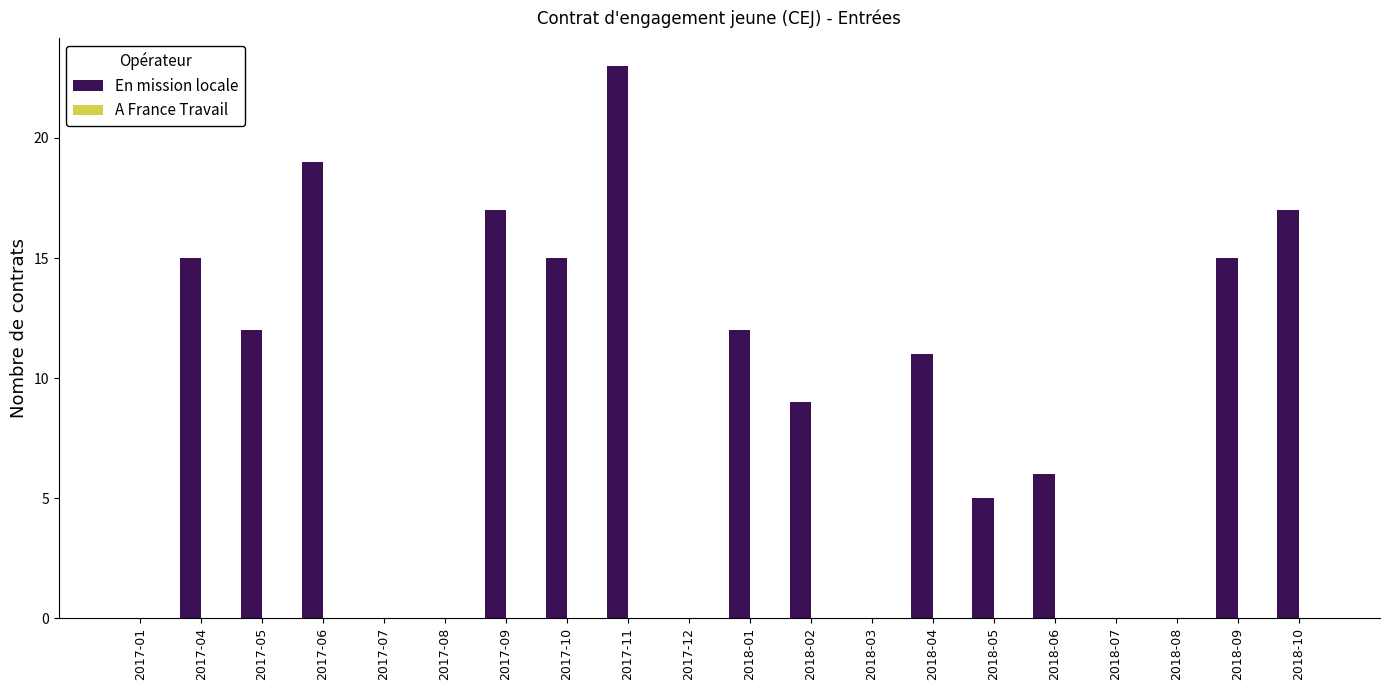

At which category does the chart reach its peak across all series?

2017-11